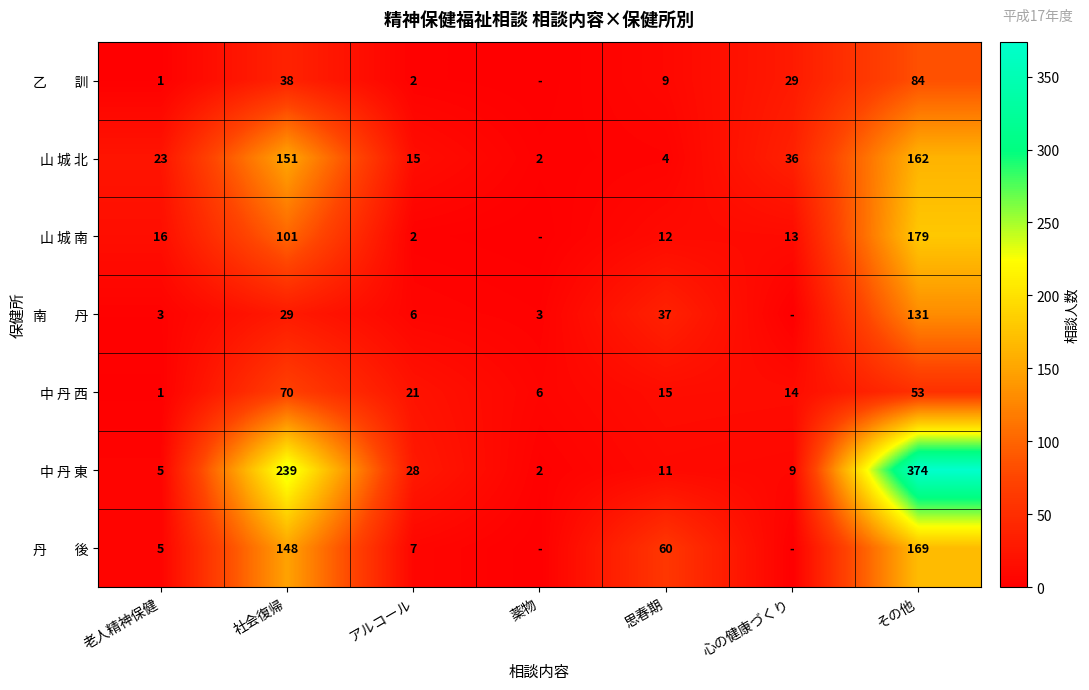

The value of 中 丹 東 at その他 is 557. True or false?

False